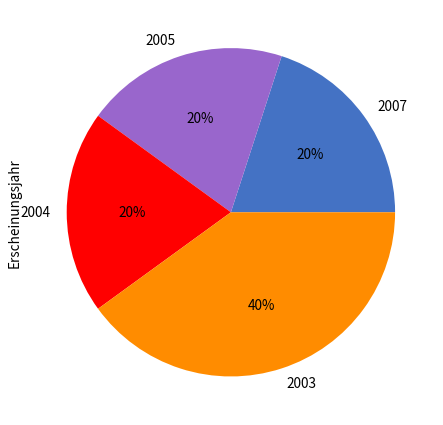

Count the number of slices in the pie.

4